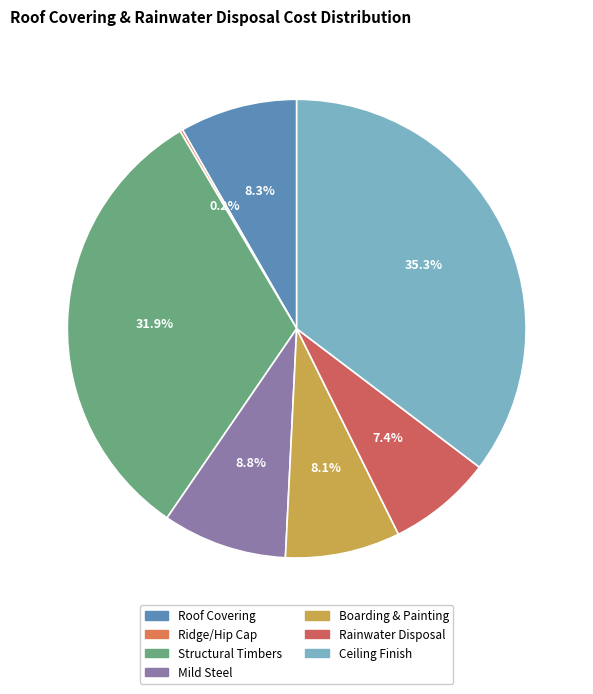

True or false: Mild Steel accounts for 9% of the total.

True